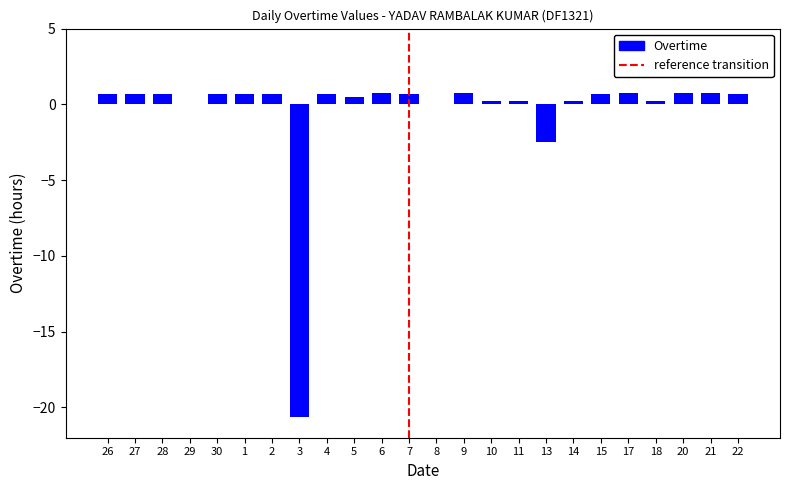

What is the change in value from 8 to 21?

+0.7